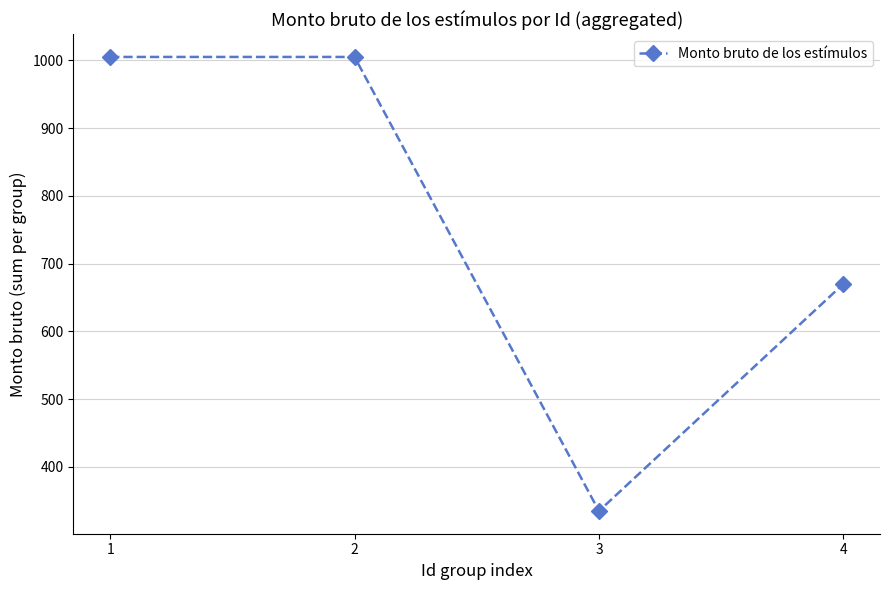

What is the greatest value displayed?

1005